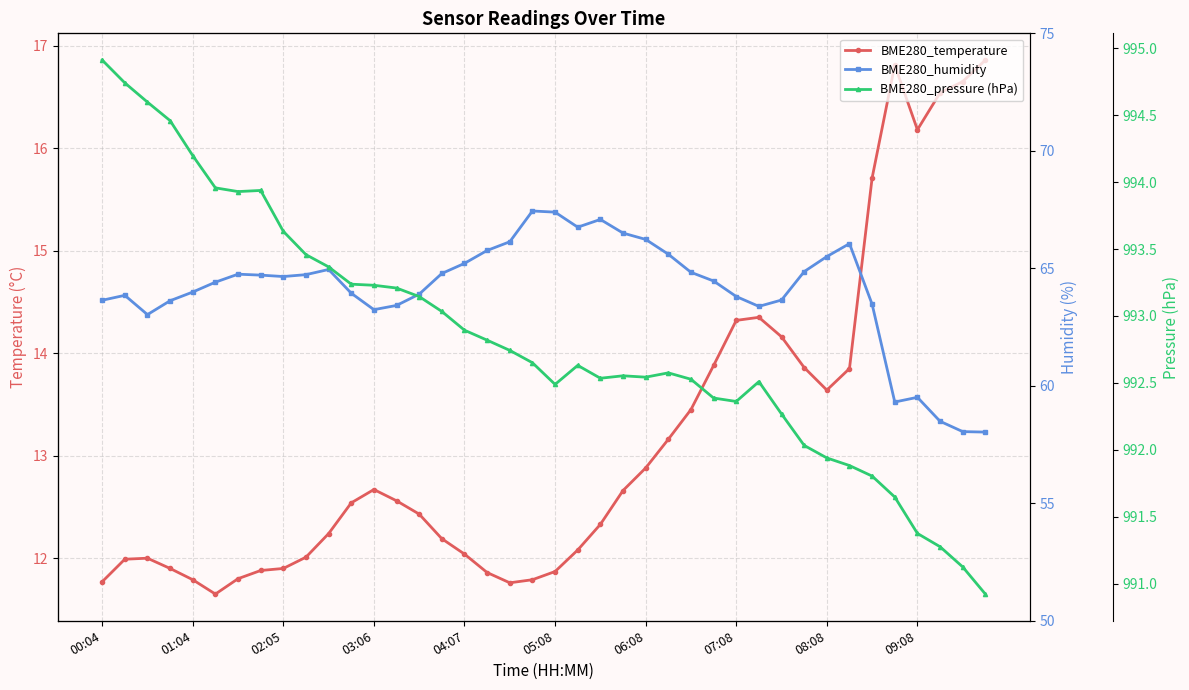

What is the total value across all series at 29?

1070.2